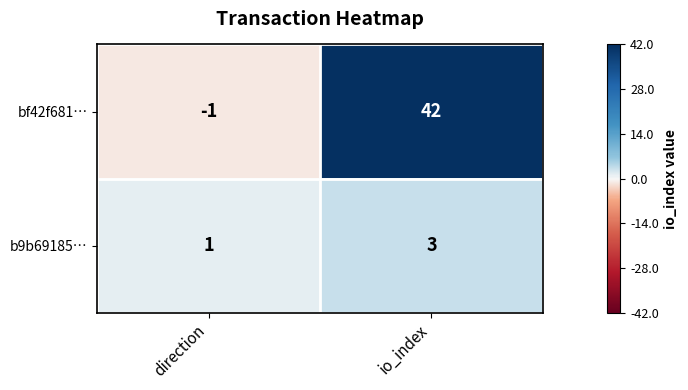

Count the number of categories in the chart.

2